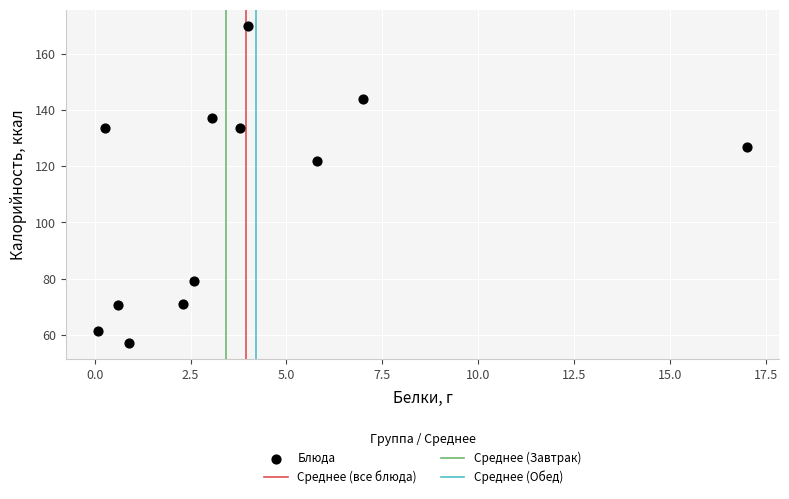

What Y value in the scatter plot is closest to 113?

121.8